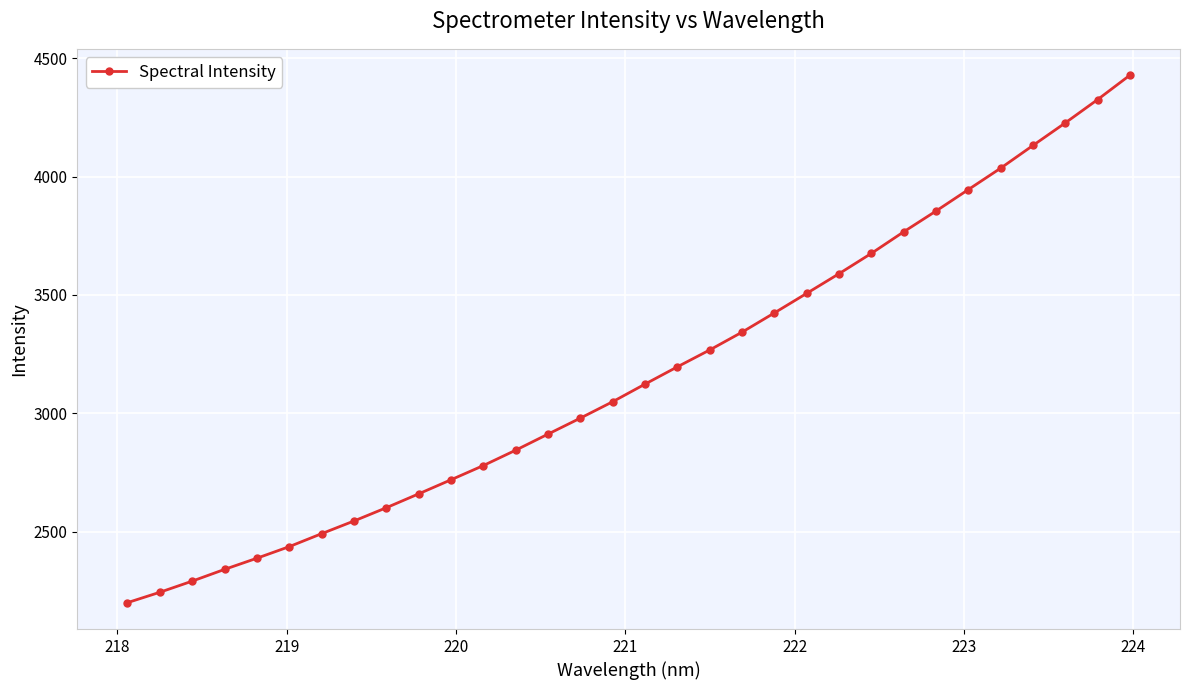

What is the value of the 24th point from the left?

3675.8